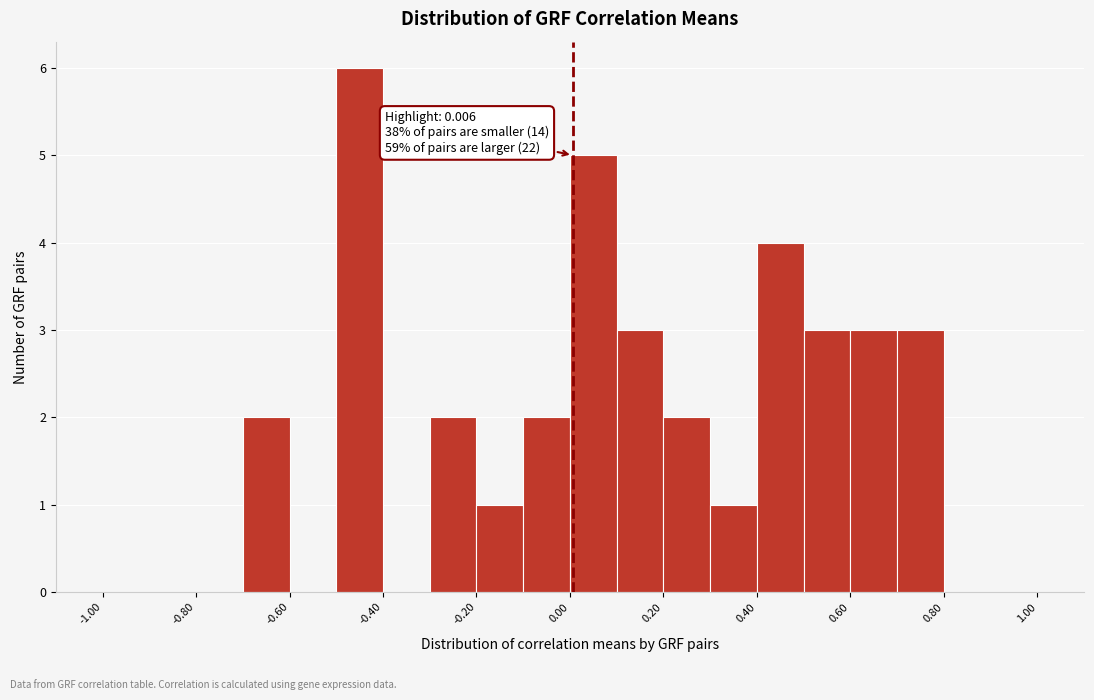

Over which range of the x-axis is the bar tallest?

-0.5 to -0.4